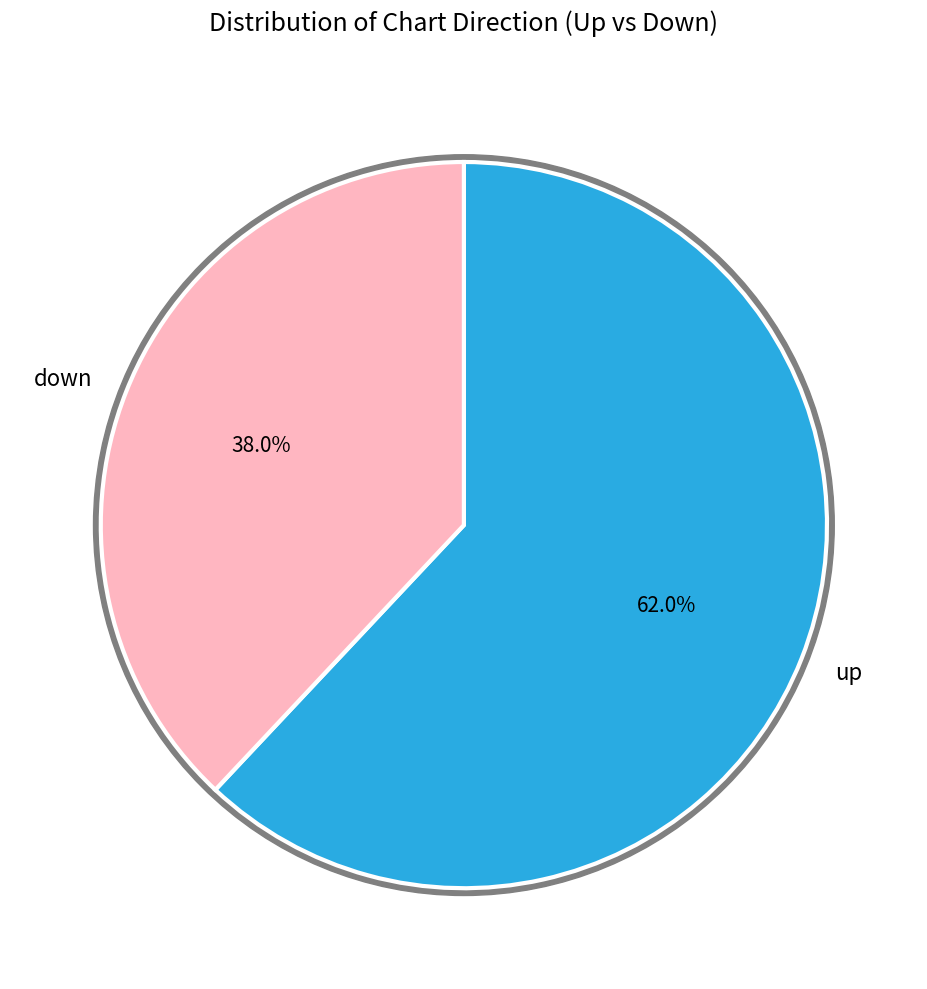

To the nearest percent, what portion does up represent?

62%